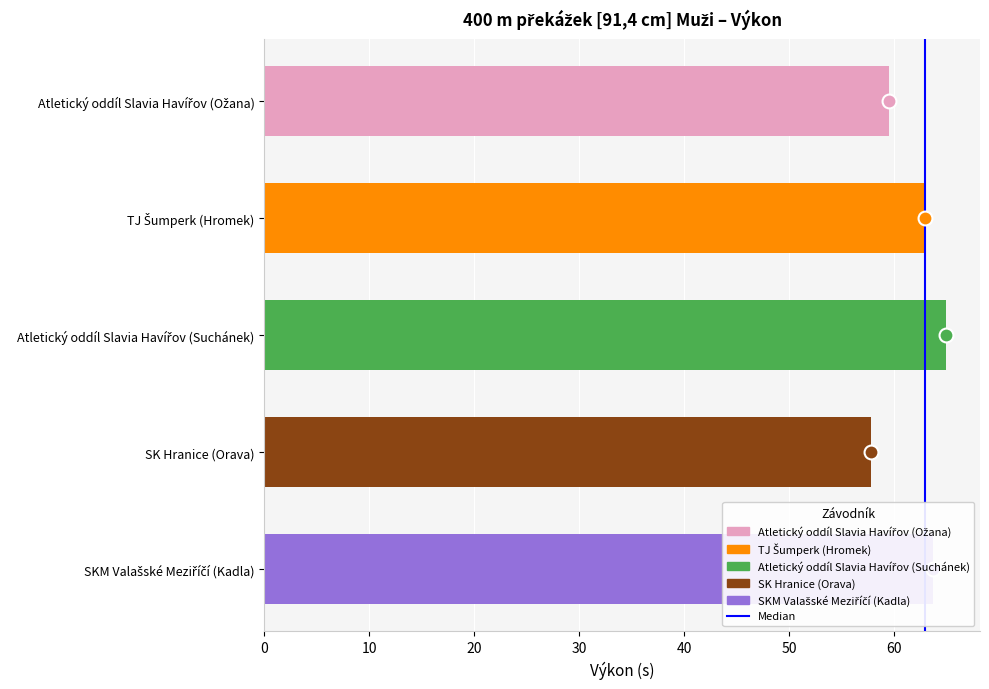

What is the difference between the maximum and minimum values?

7.1